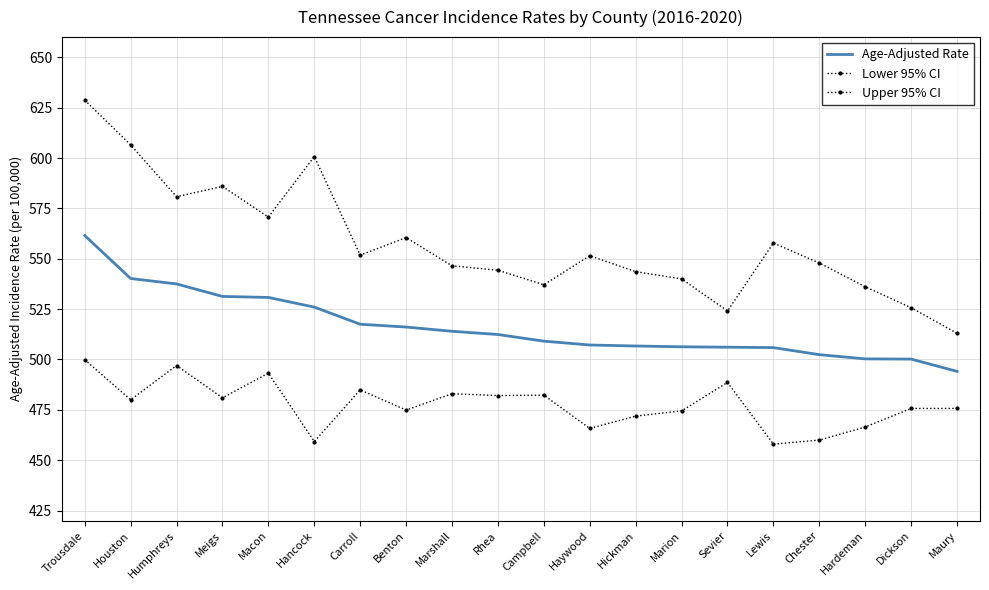

True or false: Age-Adjusted Rate and Lower 95% CI cross at least once.

False